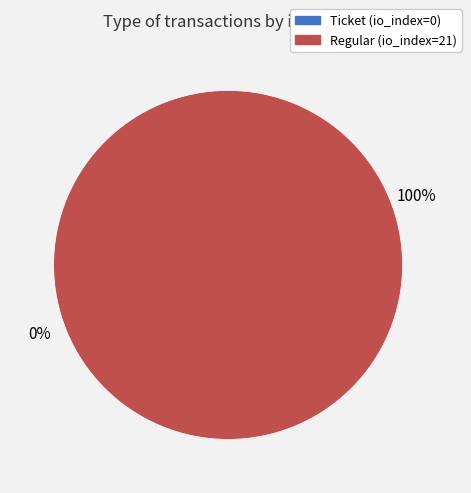

To the nearest percent, what is the average slice percentage?

50%